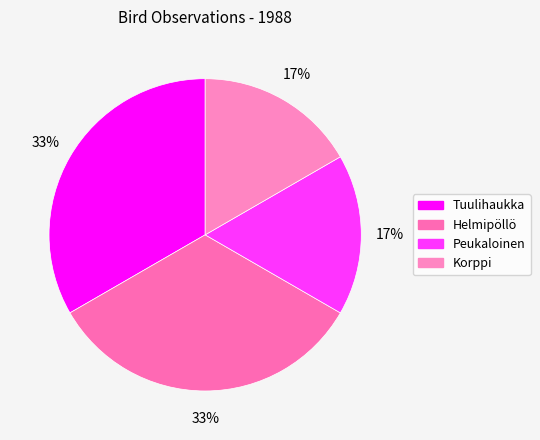

Rank the categories by value from highest to lowest.

Tuulihaukka, Helmipöllö, Peukaloinen, Korppi